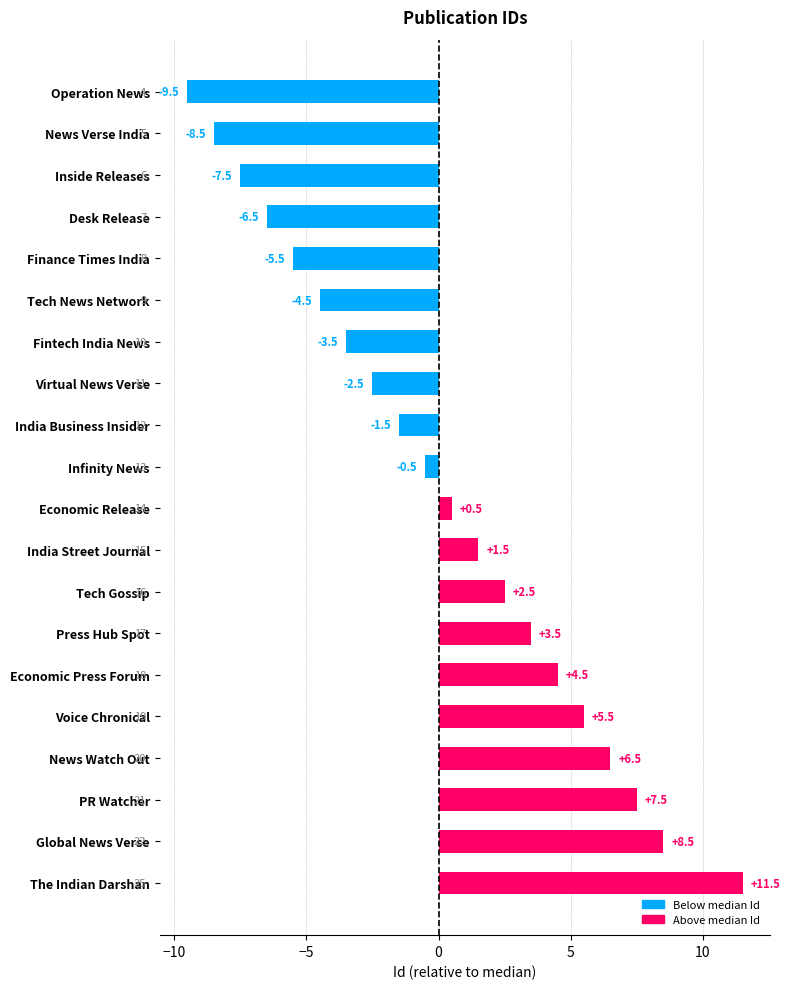

The value at Press Hub Spot is 3.5. True or false?

True